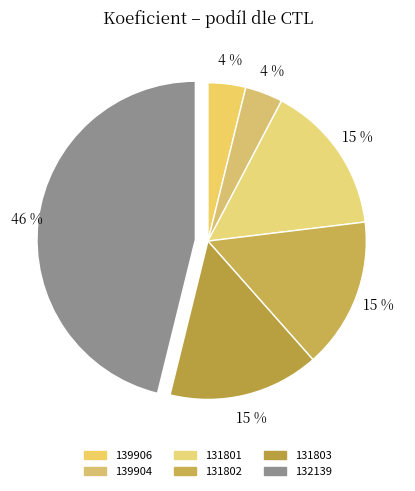

Is 139904 the majority of the pie?

No